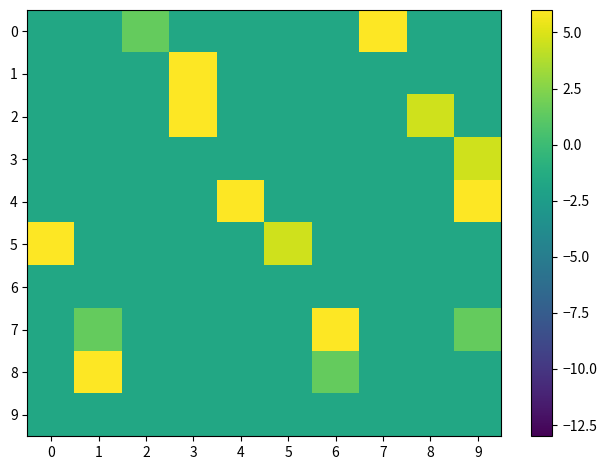

Which series has the largest range (max minus min)?

row_0